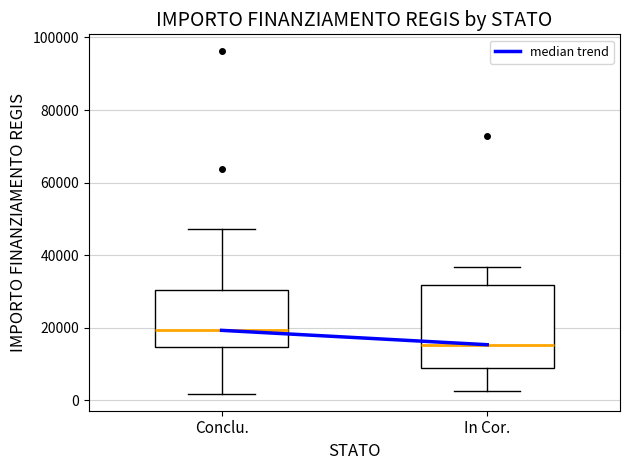

Reading left to right, read every box against the y-axis: the position of its median line, the range the box covers, and the ends of its whiskers. The values are not printed on the chart, so give them approximately, as read against the axis.

Conclu.: median 20000, box 14000 to 30000, whiskers 2000 to 48000
In Cor.: median 16000, box 8000 to 32000, whiskers 2000 to 36000